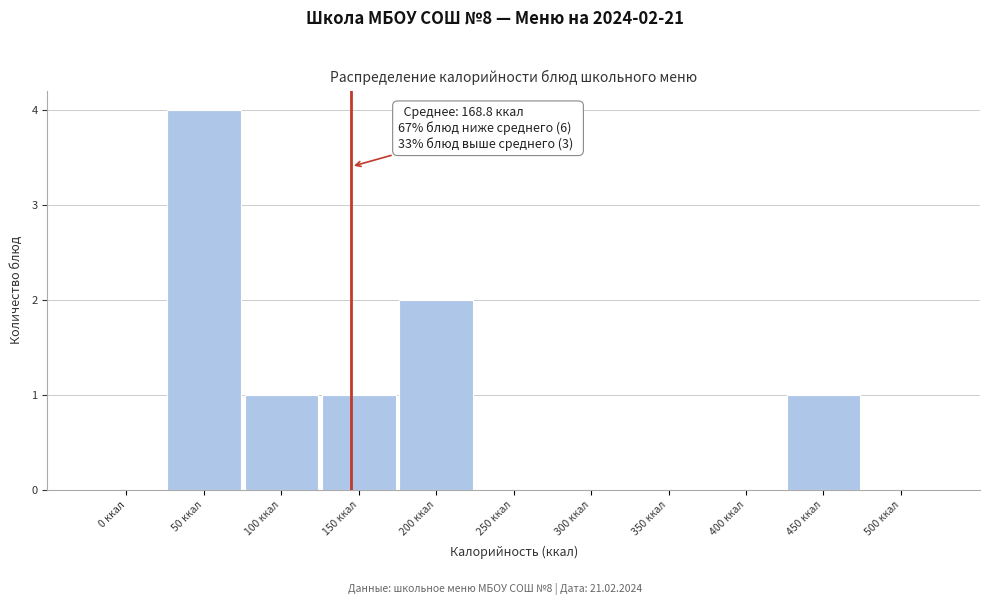

Reading right to left, what are all the values shown in this chart?

500 ккал=0	450 ккал=1	400 ккал=0	350 ккал=0	300 ккал=0	250 ккал=0	200 ккал=2	150 ккал=1	100 ккал=1	50 ккал=4	0 ккал=0